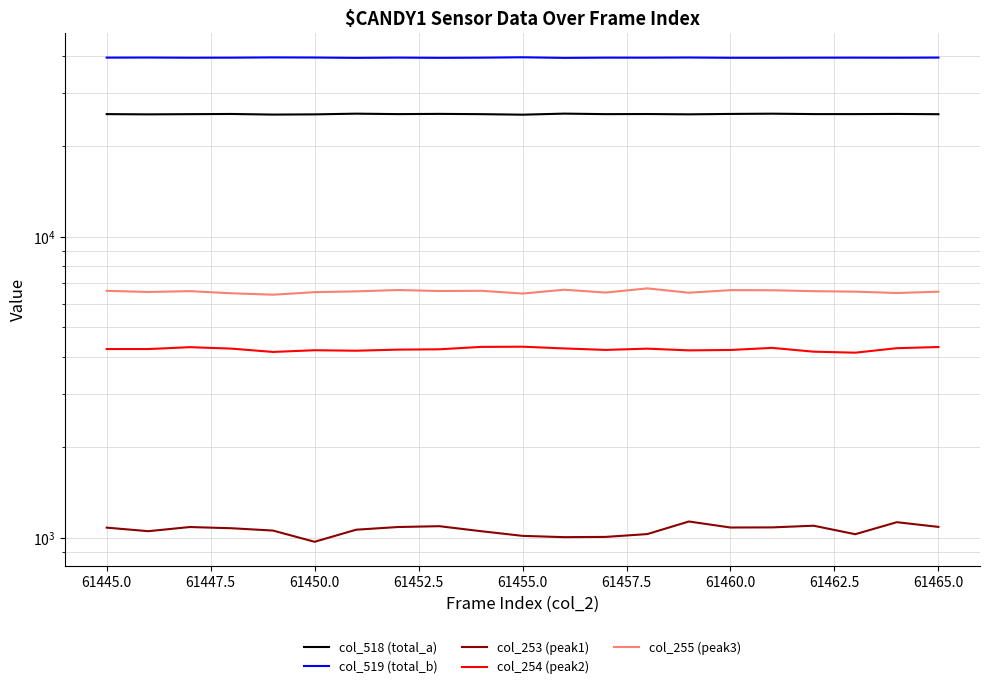

True or false: col_255 (peak3) and col_253 (peak1) intersect in this chart.

False